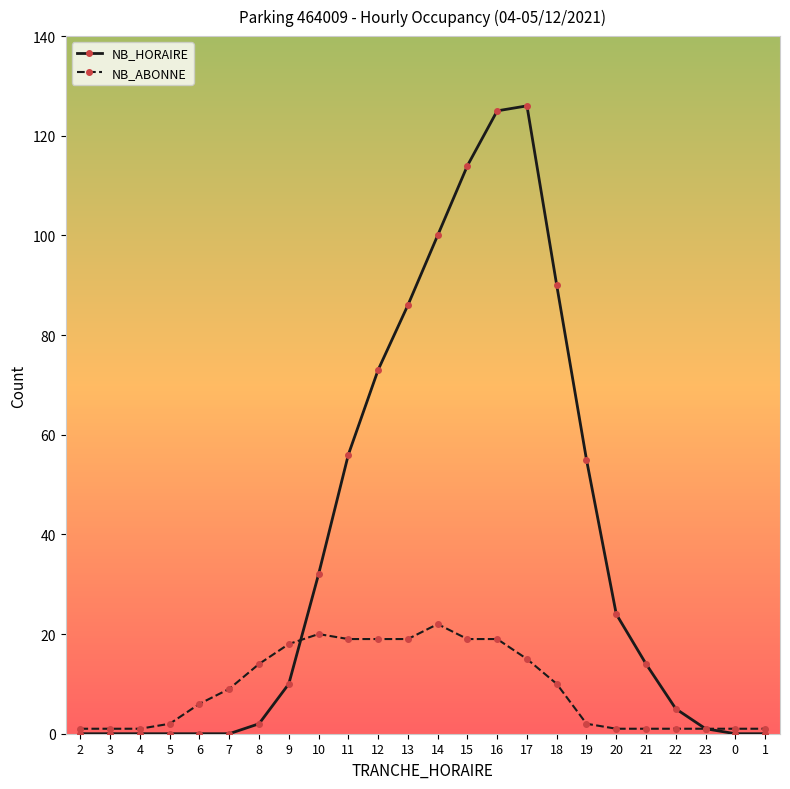

How many data points in NB_ABONNE are less than 9?

12